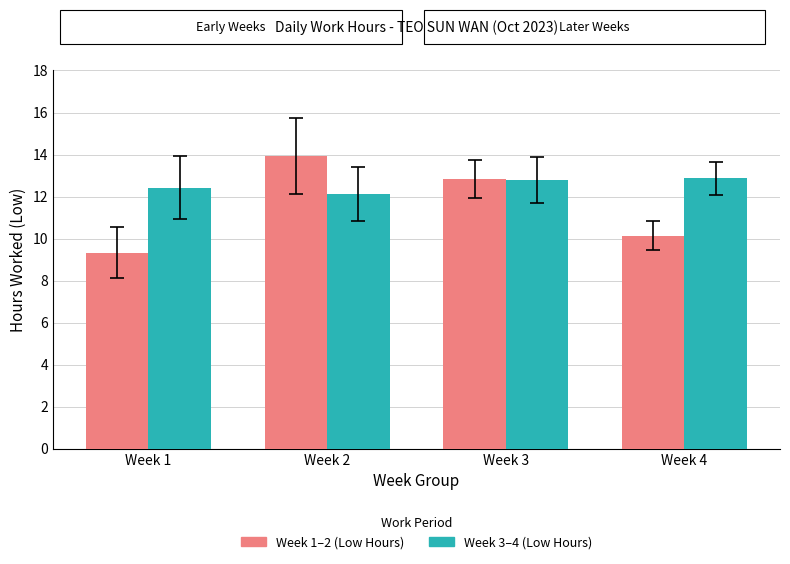

What is the minimum value shown in the chart?

9.3